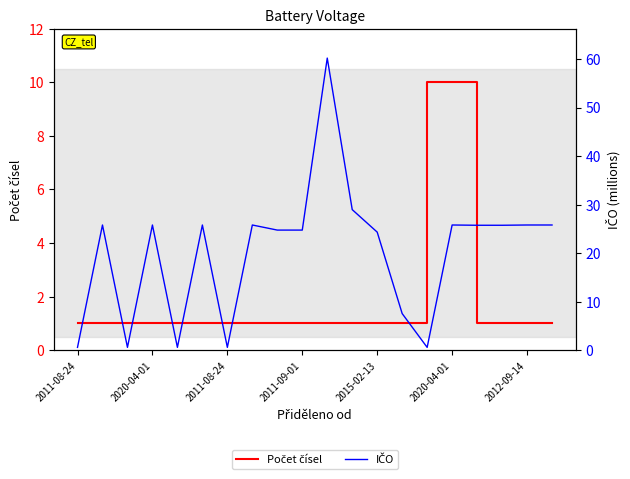

Where do IČO and Počet čísel first cross each other?

2011-08-24 and 2020-04-01